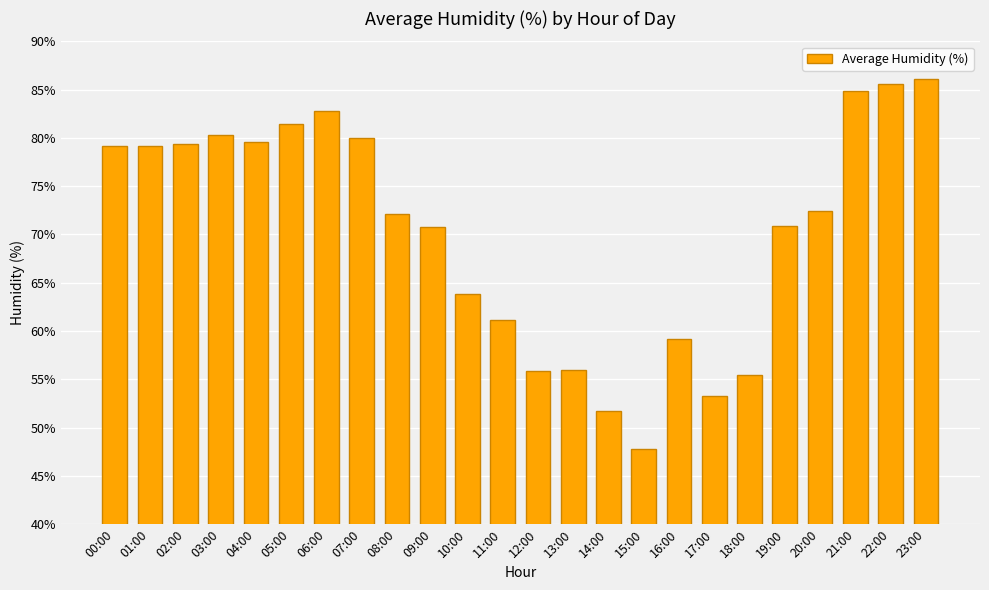

What is the difference between the values at 22:00 and 02:00?

6.2